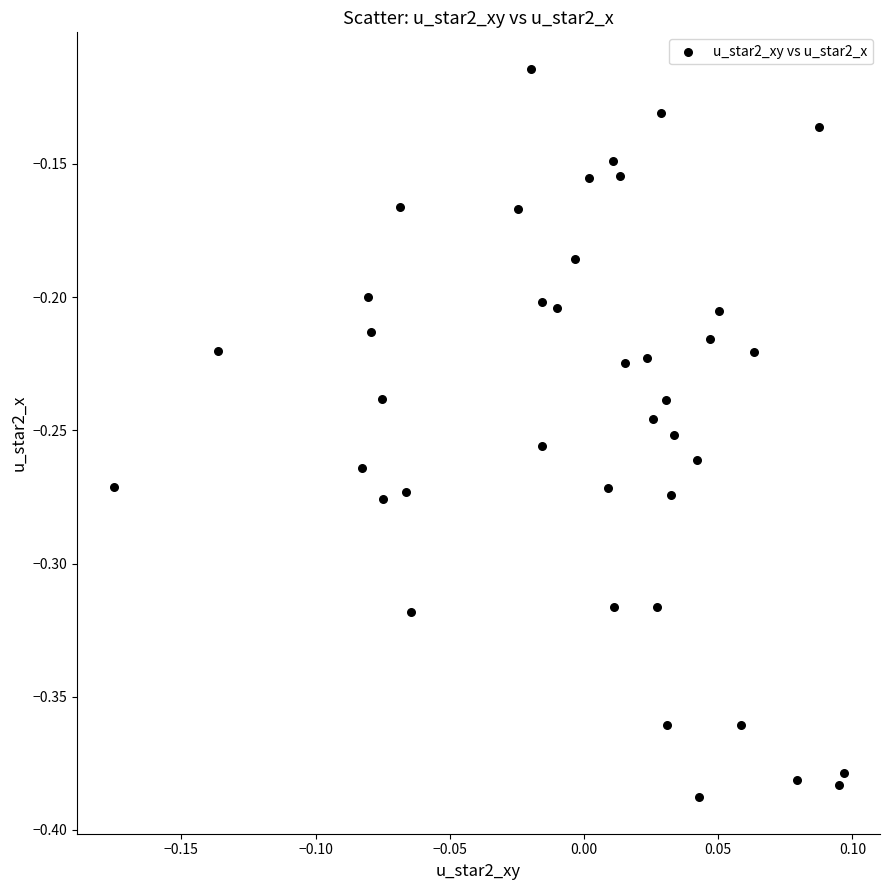

What is the range of X values (max minus min)?

0.3